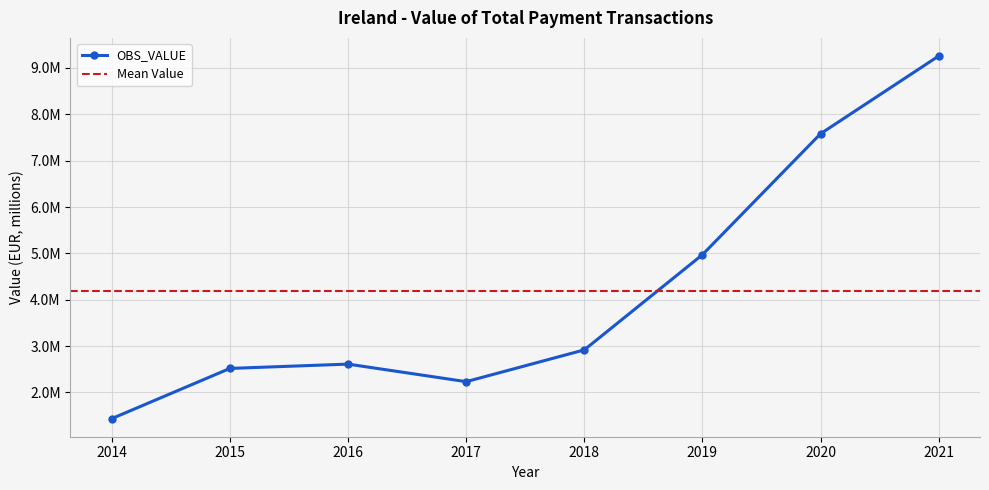

List the labels in order of value, smallest first.

2014, 2017, 2015, 2016, 2018, 2019, 2020, 2021